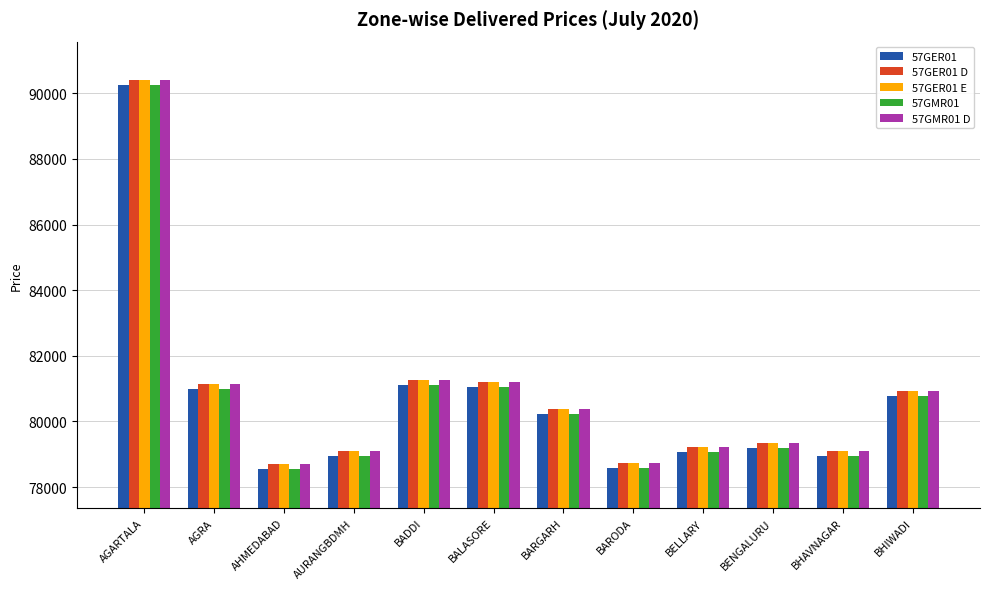

True or false: 57GER01 has a value of 106442 at BELLARY.

False